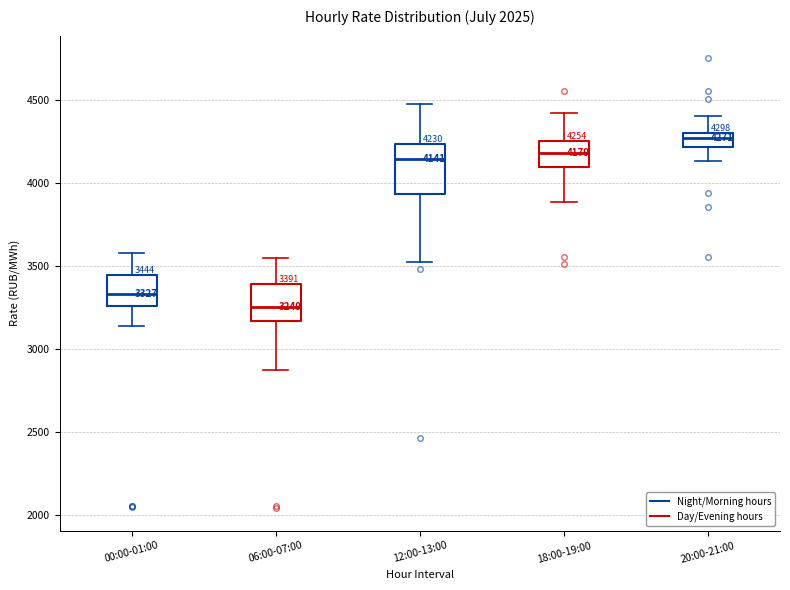

Which box is the tallest, from its lower edge to its upper edge?

12:00-13:00